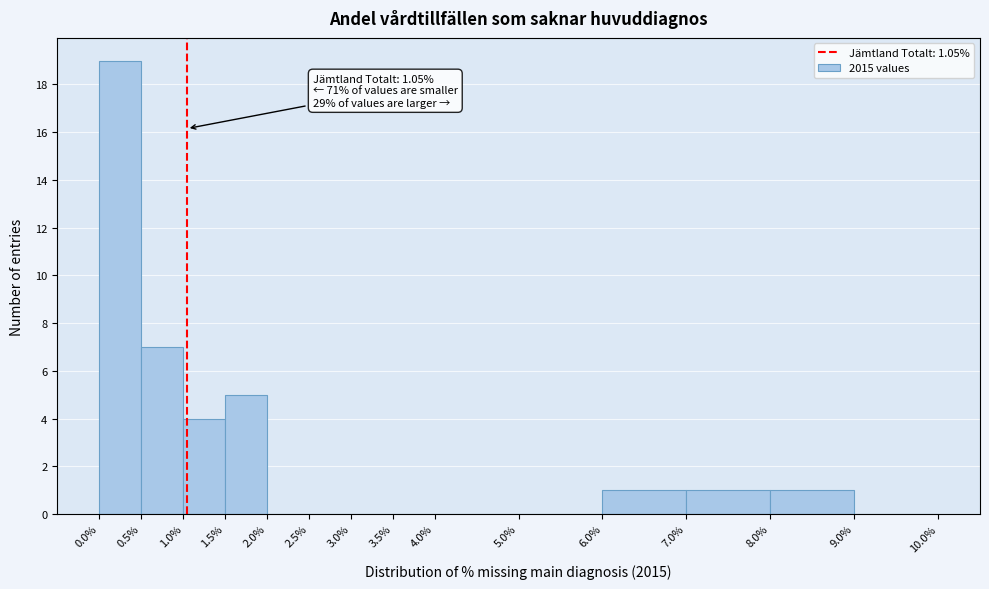

Which range on the x-axis has the tallest bar?

0.0% to 0.5%